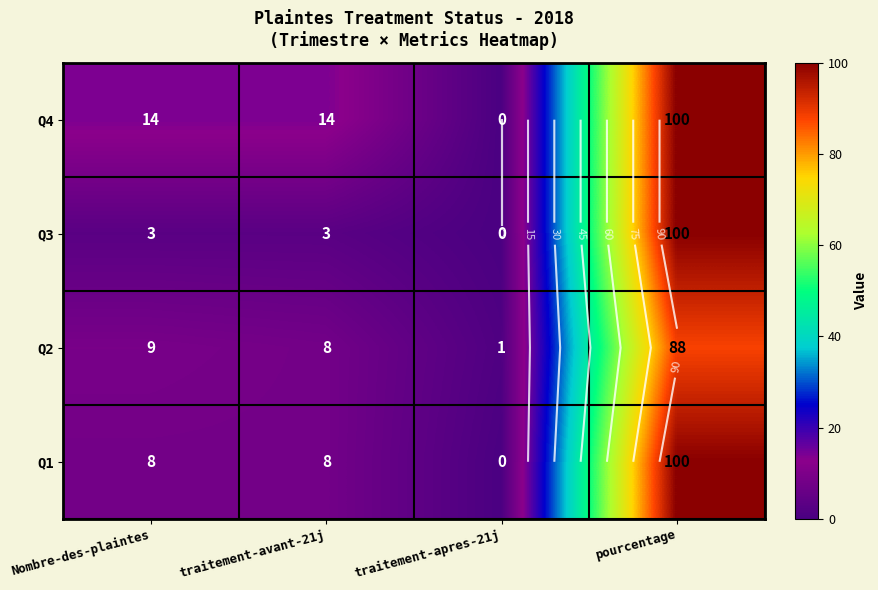

How many series are shown in this chart?

4